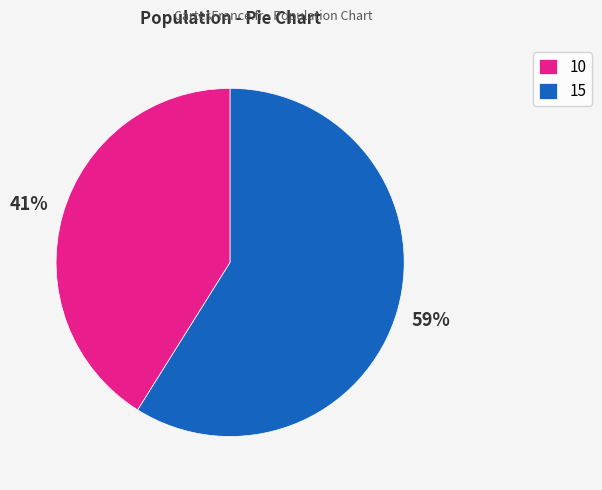

Do 15 and 10 together represent more than half of the pie?

Yes